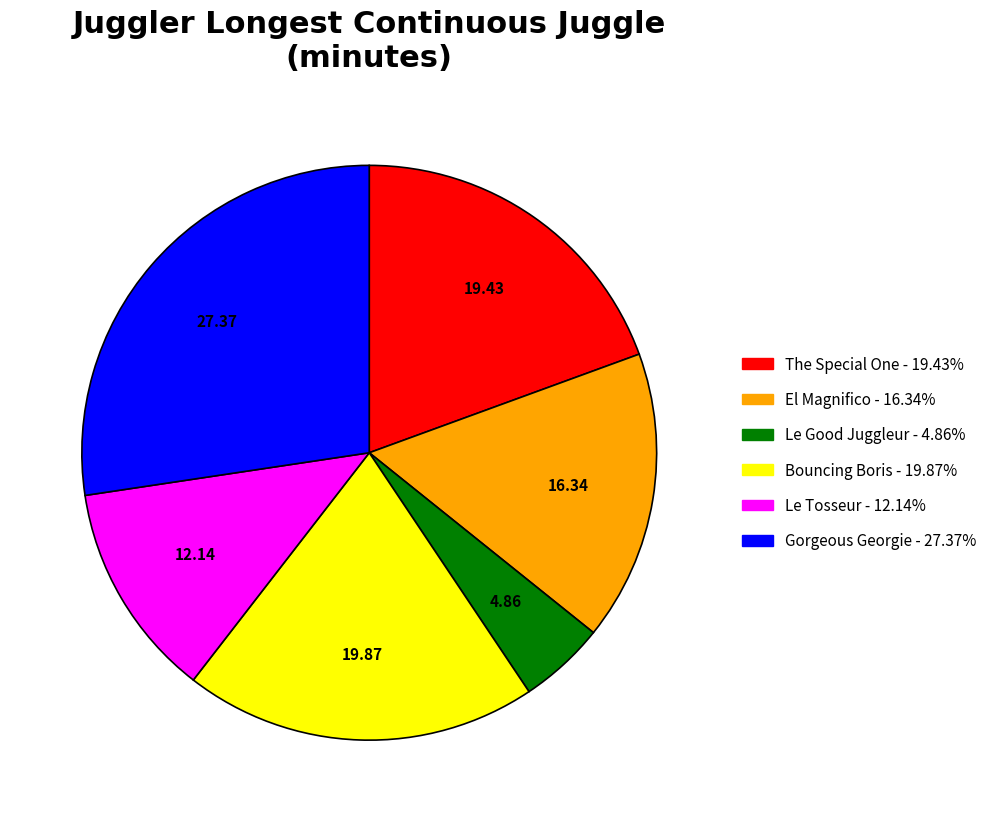

Do Bouncing Boris and Le Tosseur together represent more than half of the pie?

No